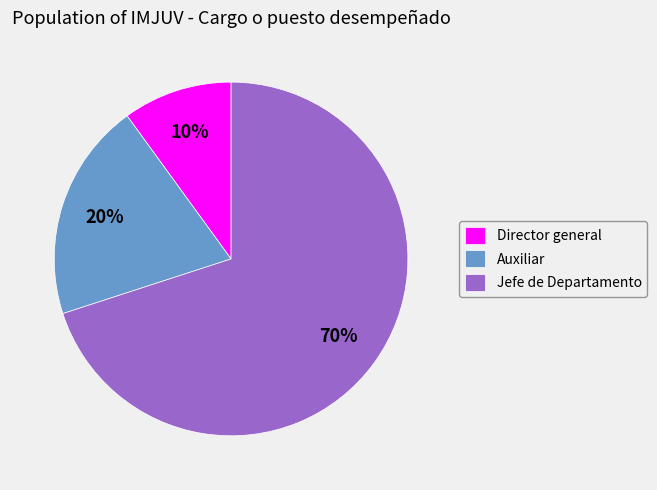

Approximately how many times larger is the value at Director general compared to Jefe de Departamento?

0.1